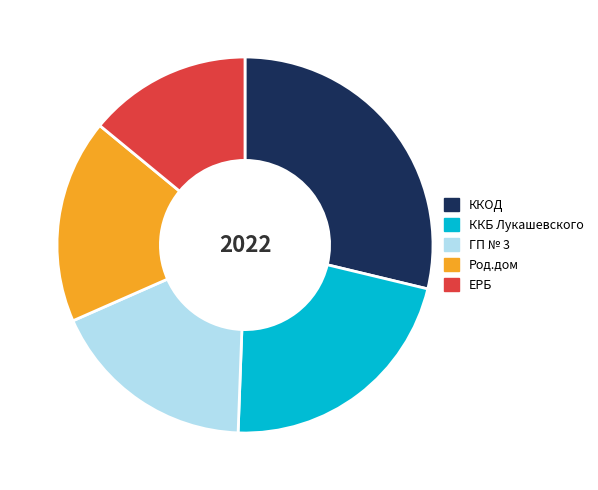

Do ККОД and ККБ Лукашевского together represent more than half of the pie?

Yes